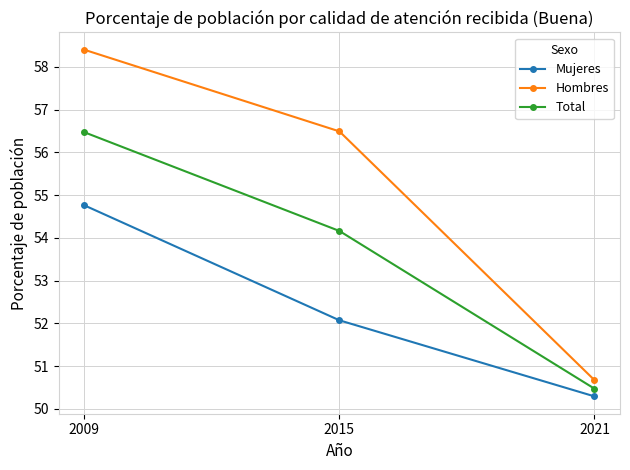

What are all the series names shown in the legend?

Mujeres, Hombres, Total